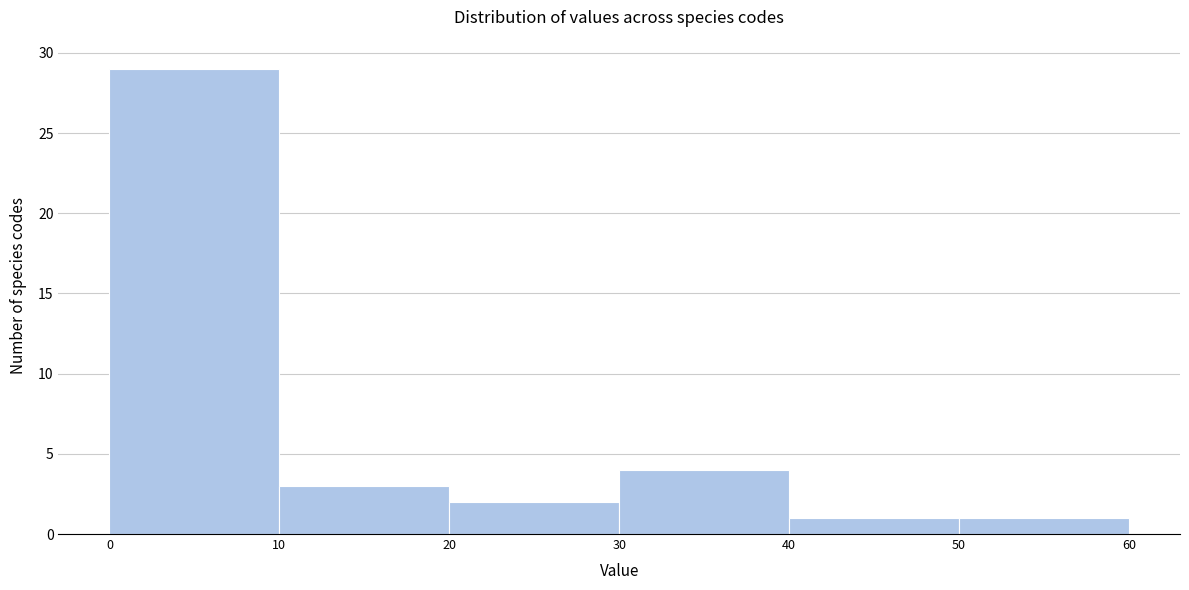

How tall is the bar that spans 50 to 60 on the x-axis? The values are not printed on the chart, so give them approximately, as read against the axis.

1